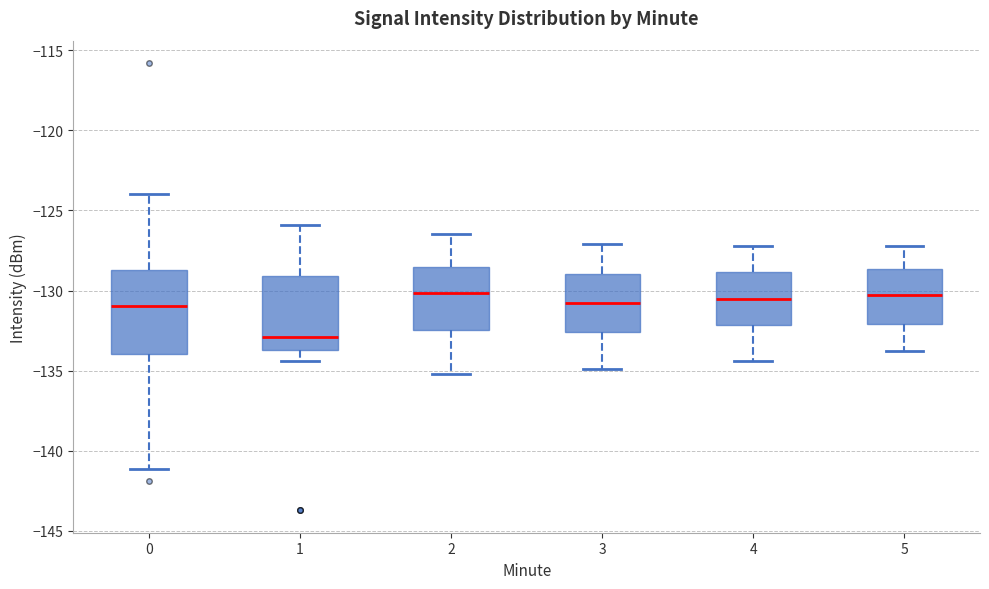

Where does the median line of the box at x = 1 sit on the y-axis? The values are not printed on the chart, so give them approximately, as read against the axis.

-133.0